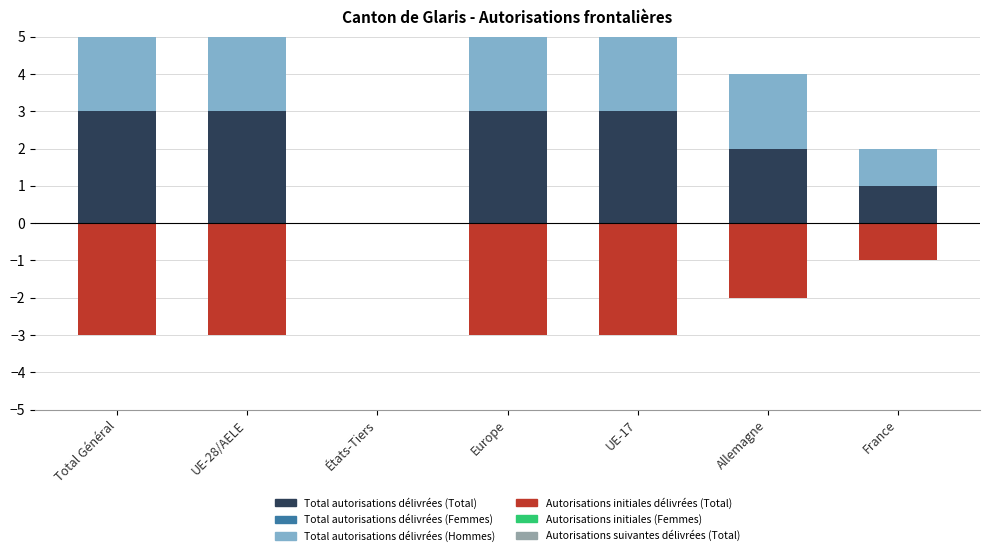

What is the label of the 5th bar from the right?

États-Tiers